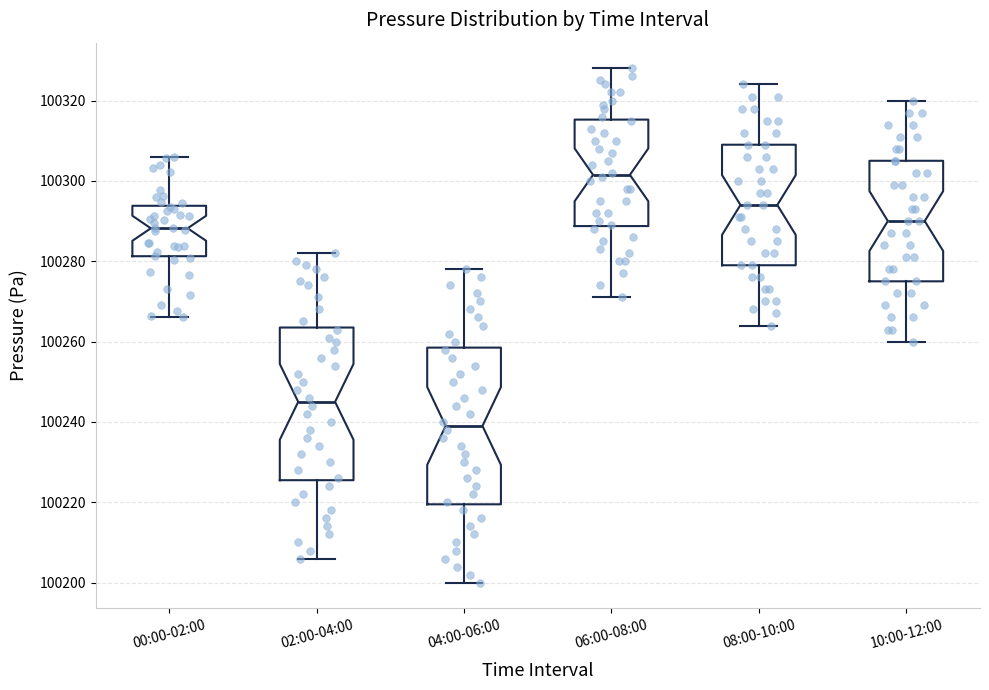

Where is the lower edge of the box for 04:00-06:00 on the y-axis? The values are not printed on the chart, so give them approximately, as read against the axis.

100220